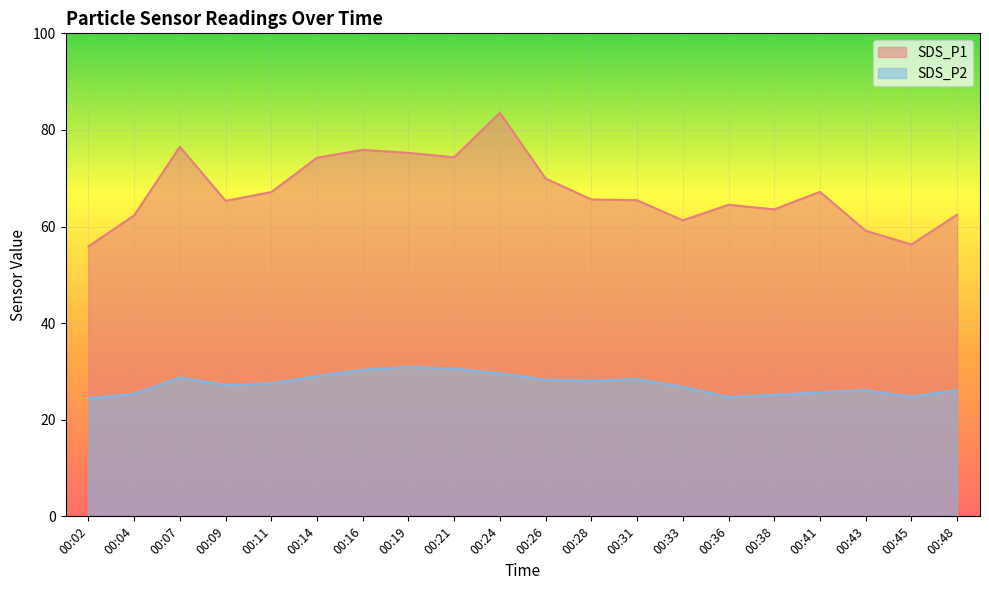

Is the value of SDS_P2 at 00:21 greater than the value of SDS_P1 at 00:48?

No